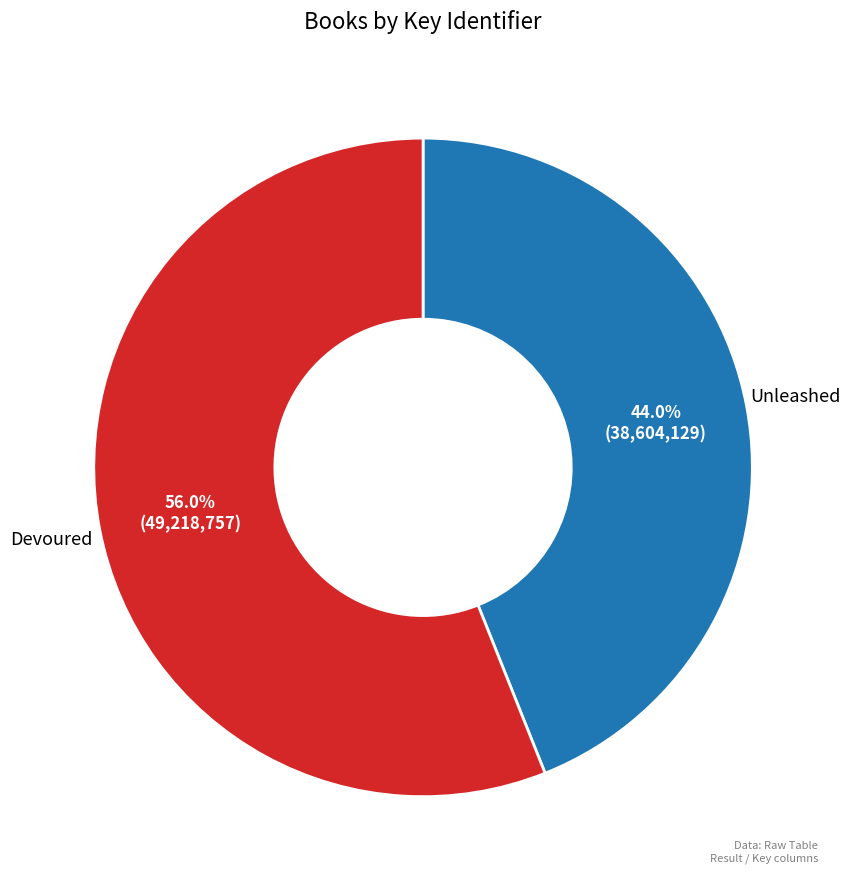

To the nearest percent, what is the difference between the largest and smallest slice percentages?

12%